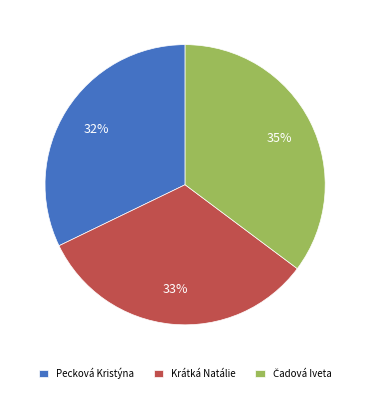

To the nearest percent, what is the average slice percentage?

33%